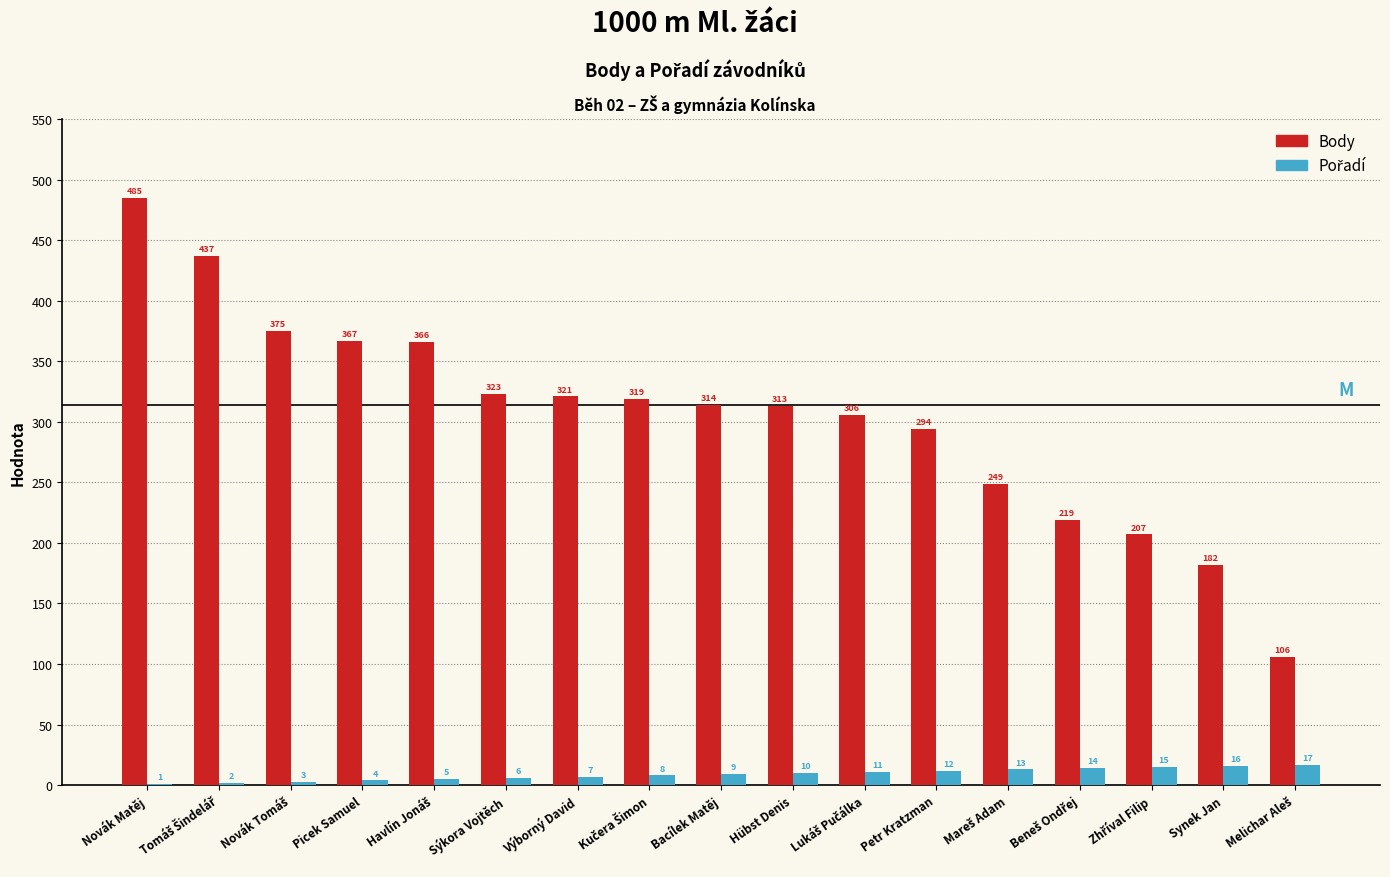

What is the greatest value displayed?

485